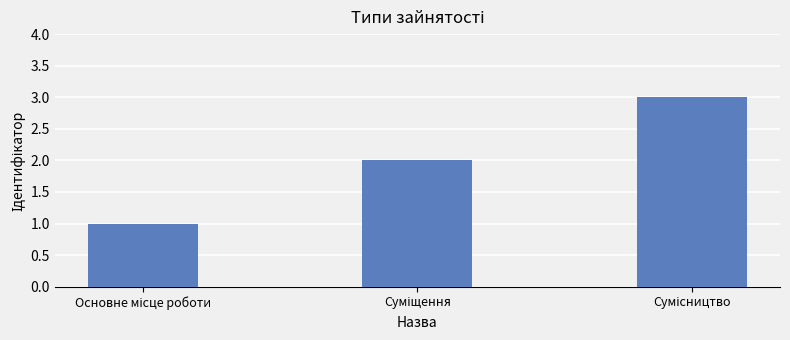

What is the maximum value shown in the chart?

3